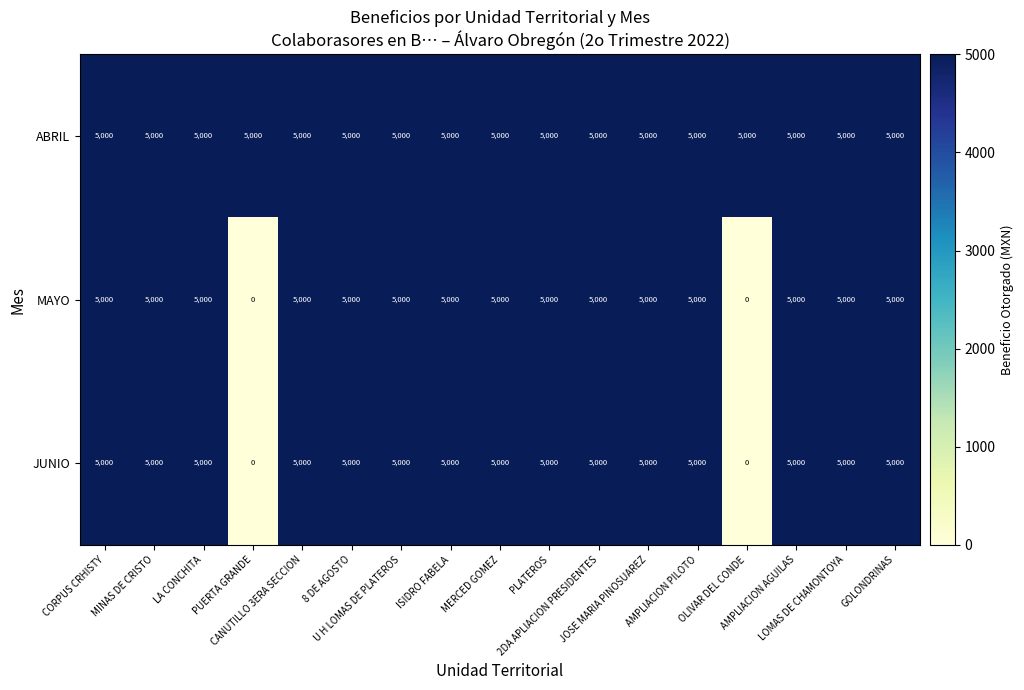

At how many categories does at least one series exceed 2268?

17